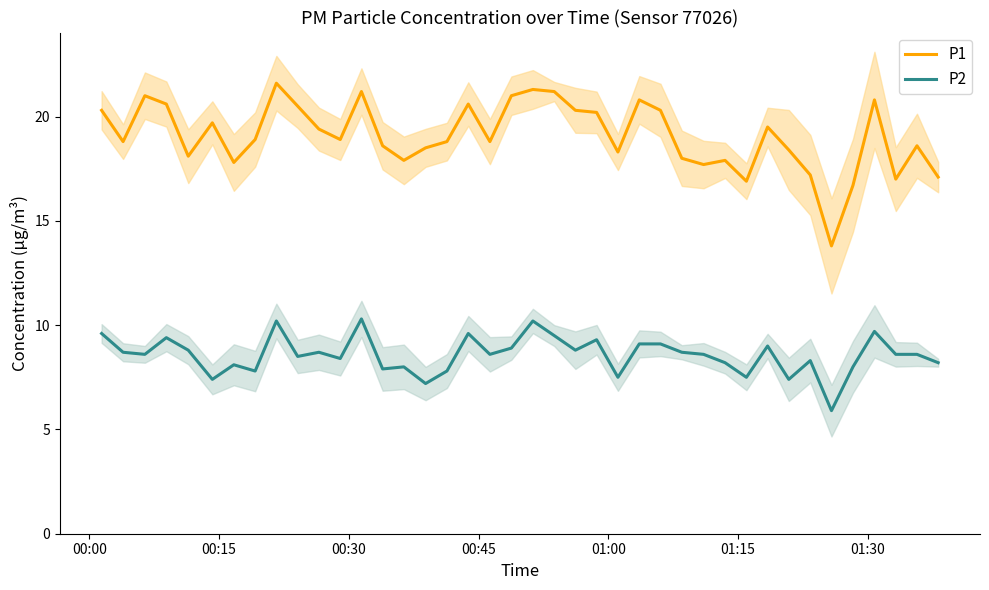

How many interior local valleys does the P1 series have?

11